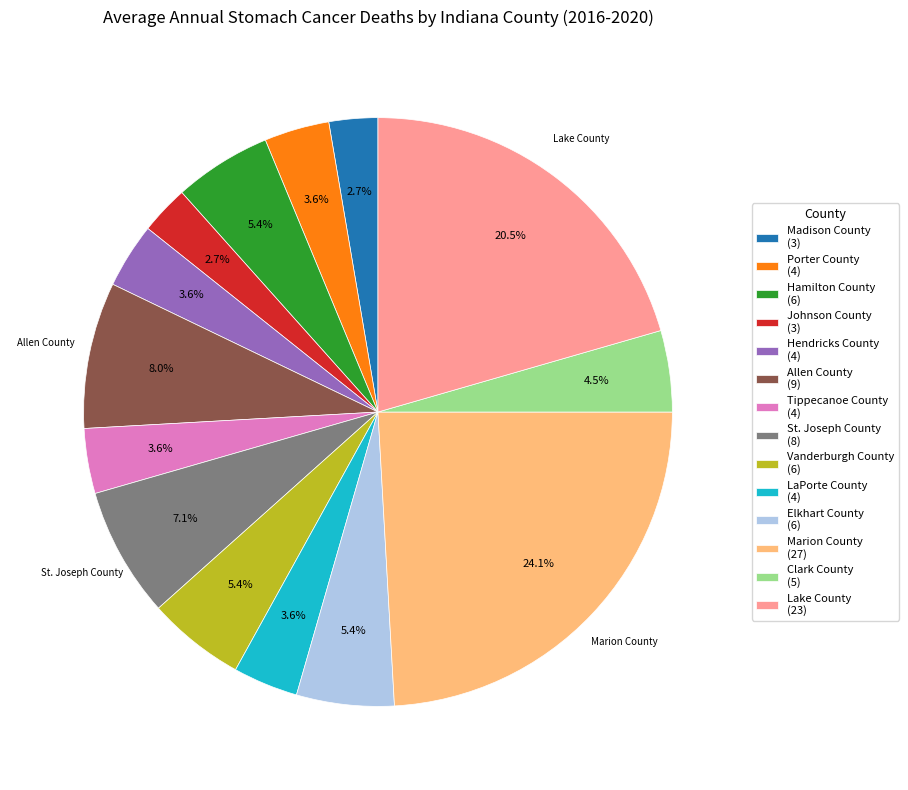

Which has a higher value, Vanderburgh County (6) or Hendricks County (4)?

Vanderburgh County (6)